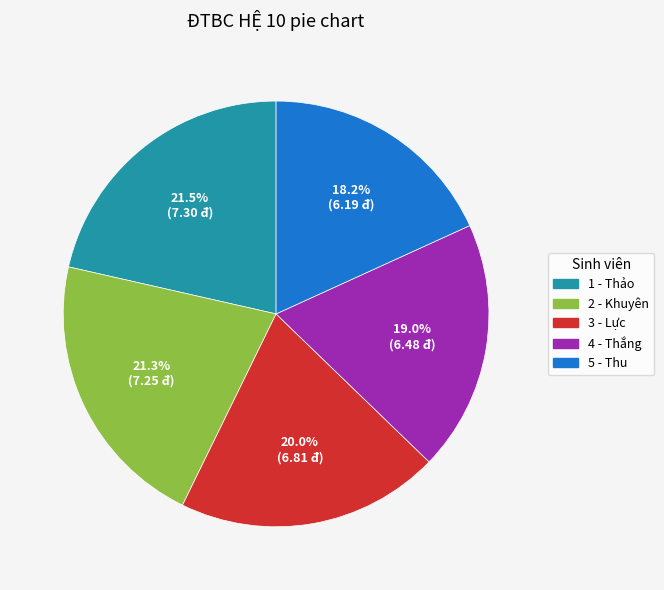

Count the number of slices in the pie.

5